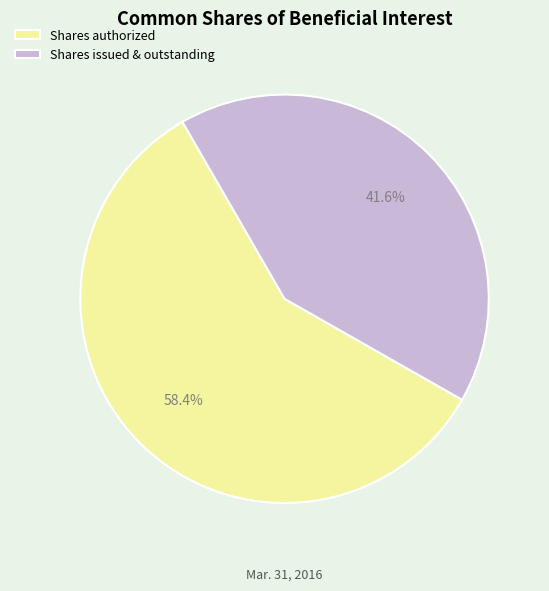

Between Shares issued & outstanding and Shares authorized, which is larger?

Shares authorized